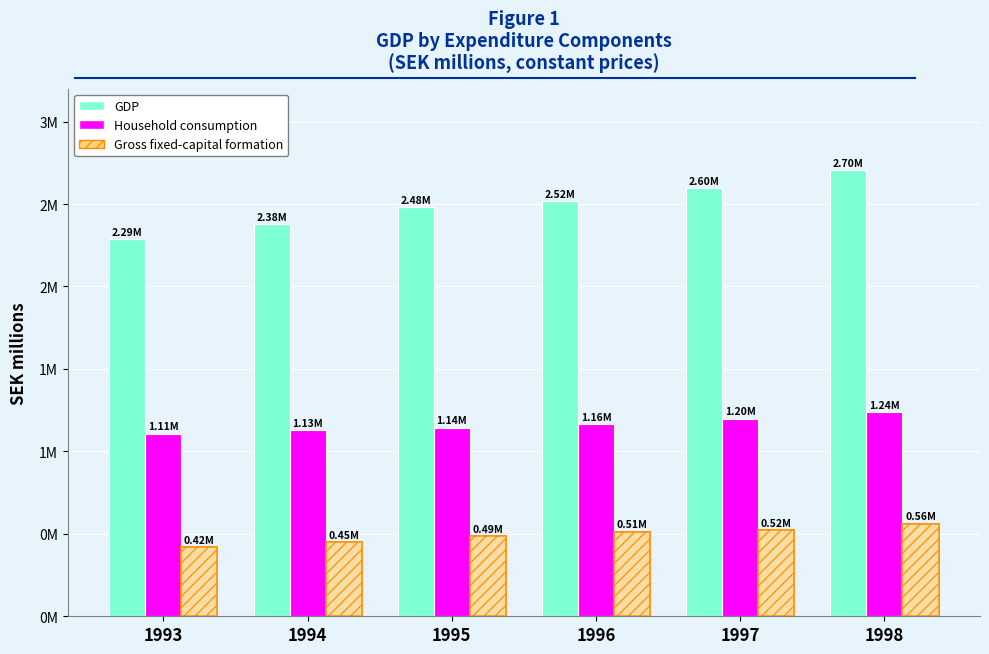

At how many categories does at least one series exceed 1359477?

6